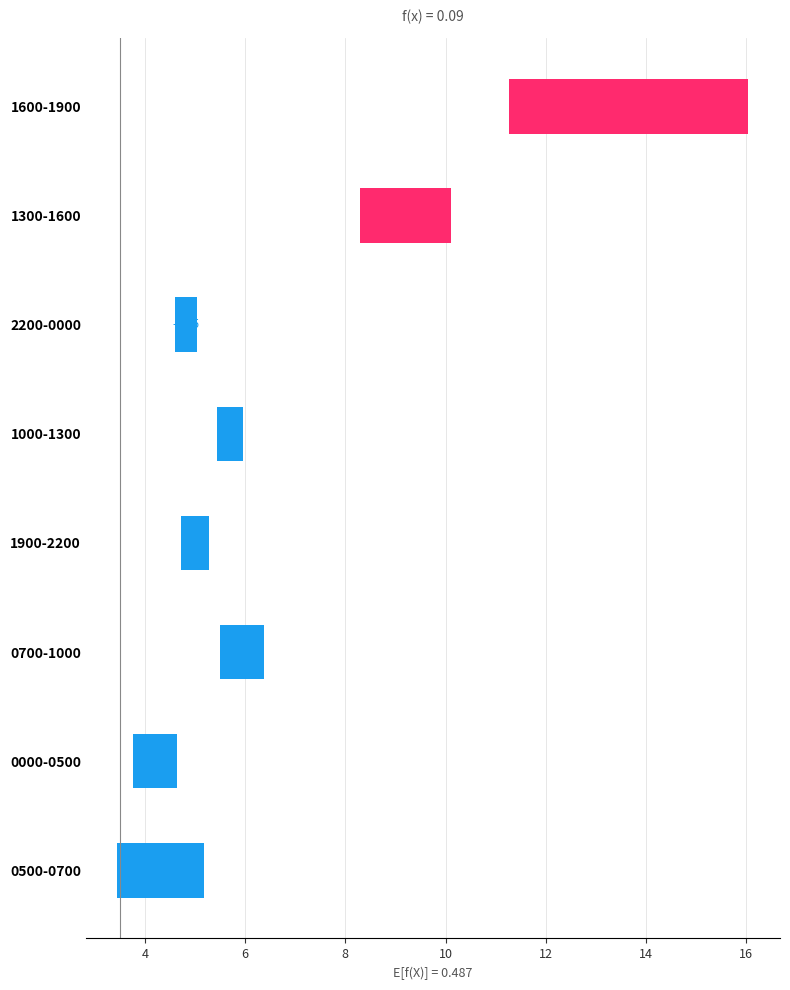

Where is the data nearest to the value 1?

1300-1600